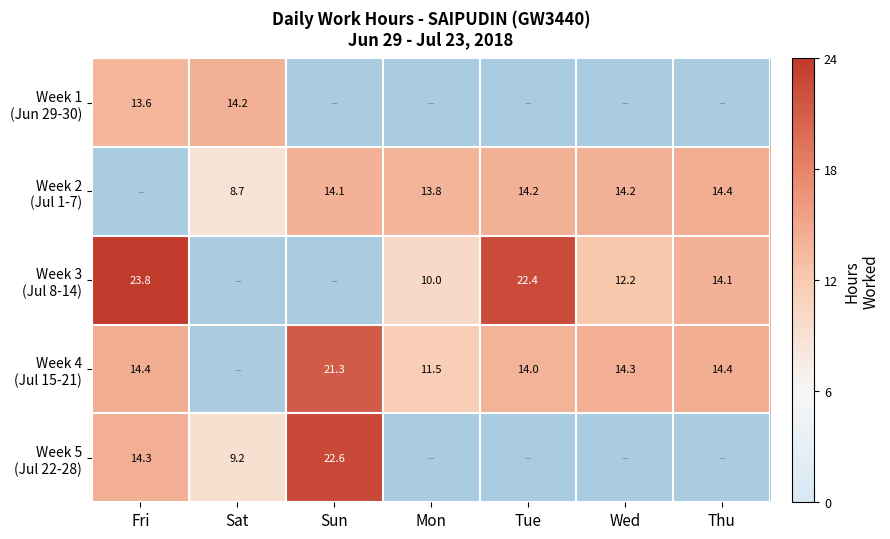

At which category does the chart reach its peak across all series?

Fri